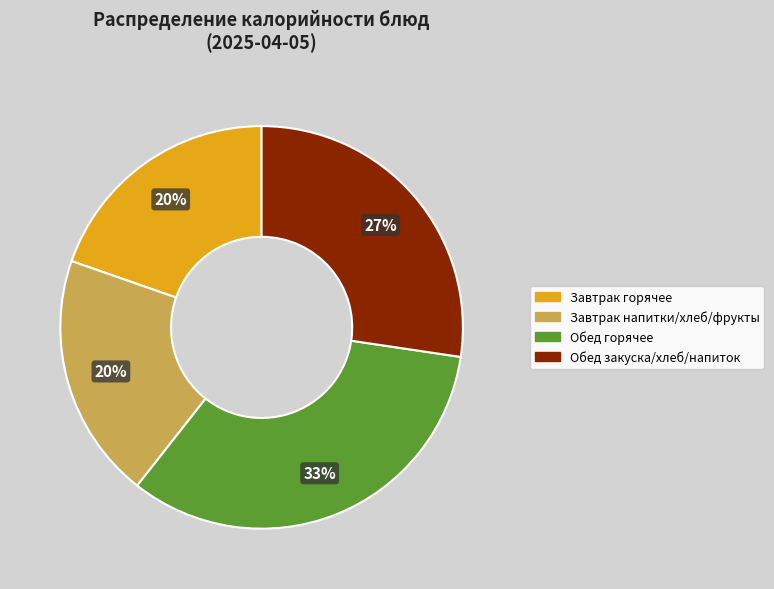

Is there any slice that represents more than half of the pie?

No